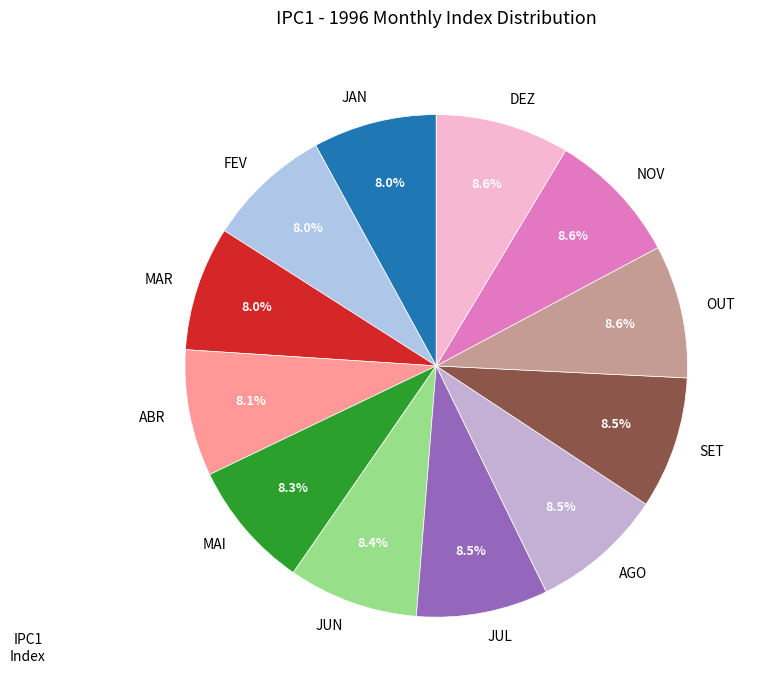

Is JUN the majority of the pie?

No